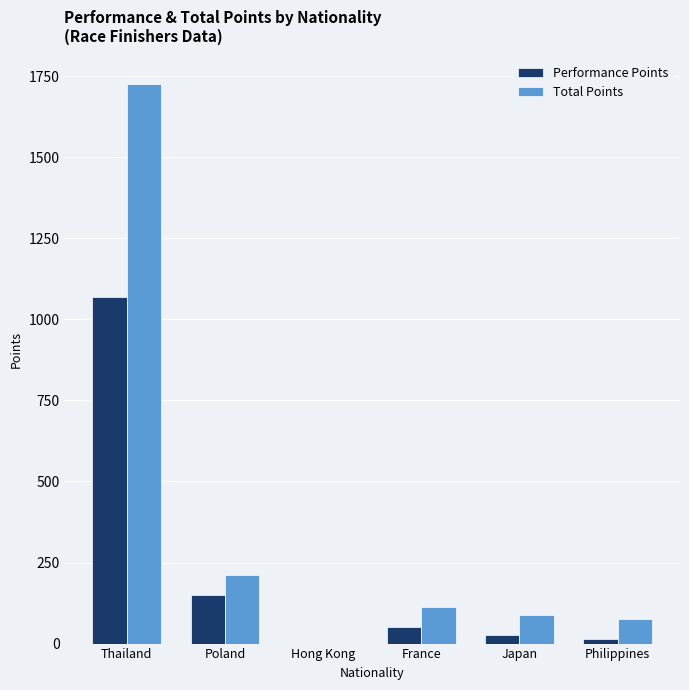

What is the sum of the Total Points values at Poland and Philippines?

289